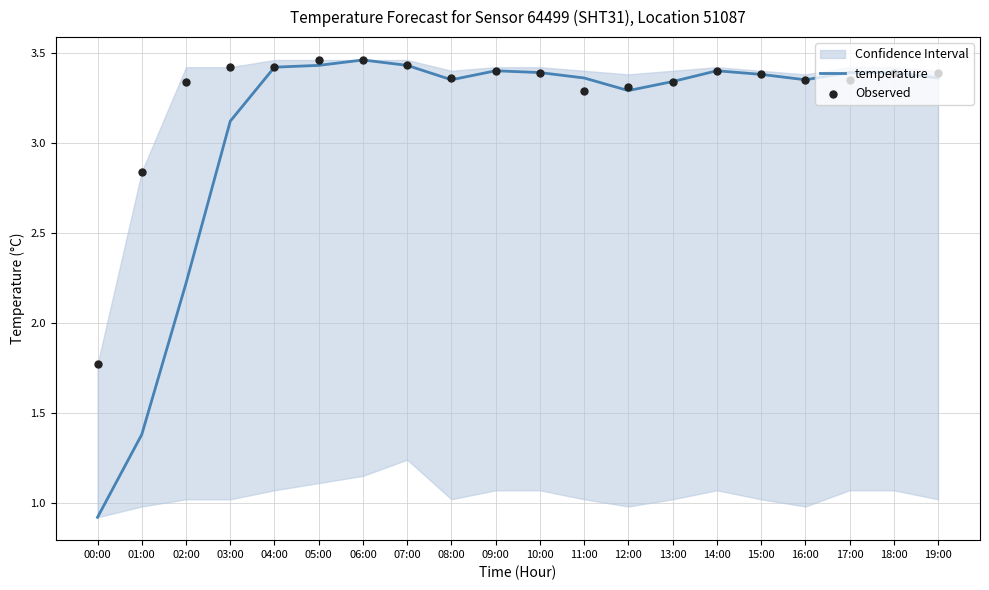

Which series has the largest Y range (max minus min)?

temperature